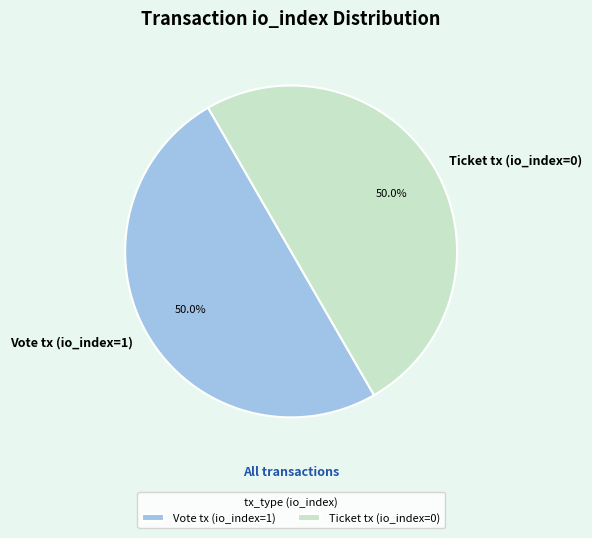

Do Ticket tx (io_index=0) and Vote tx (io_index=1) together represent more than half of the pie?

Yes